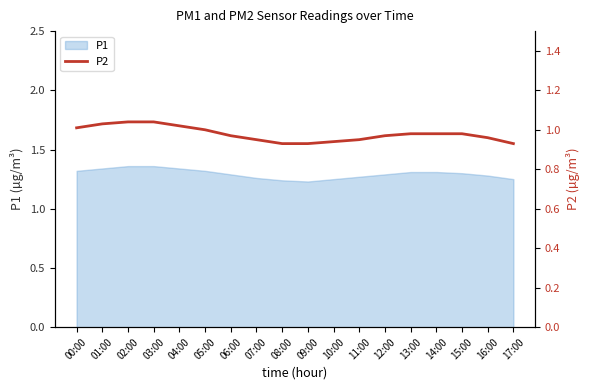

At which category does the chart reach its peak across all series?

02:00